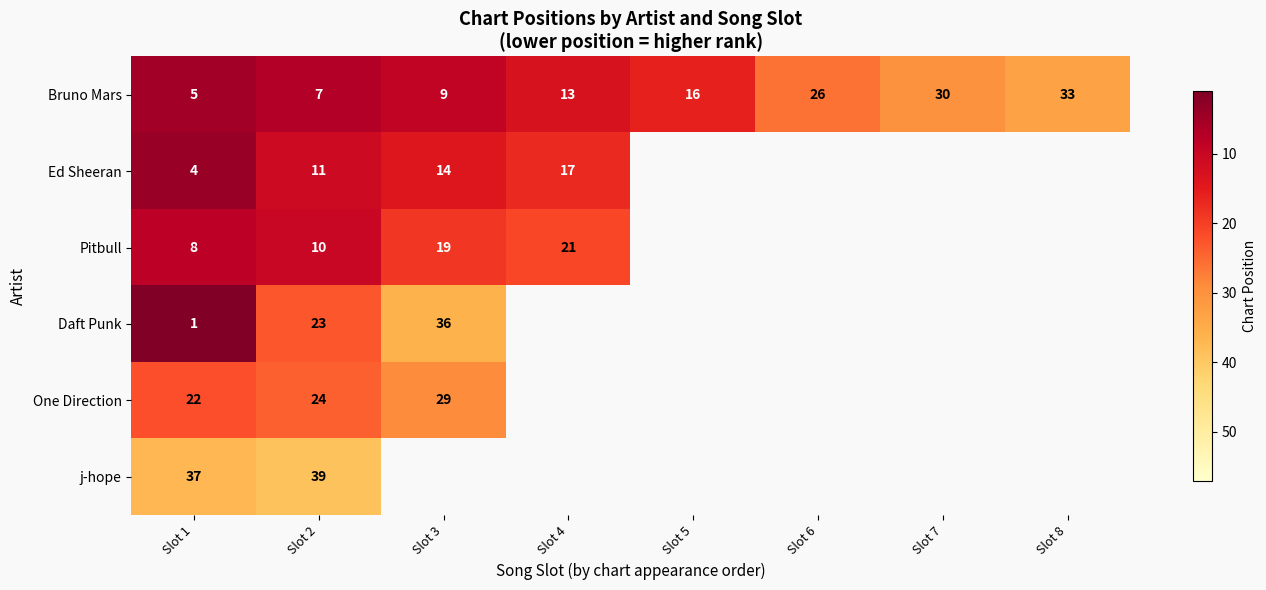

True or false: Bruno Mars has a value of 2 at Slot 3.

False